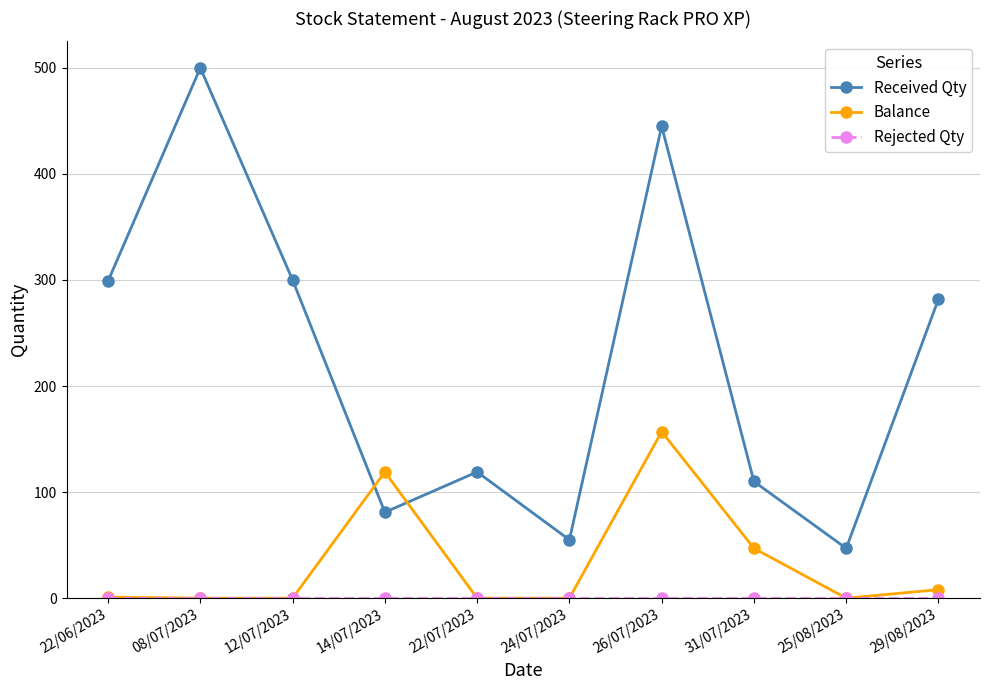

Read the Received Qty value at 25/08/2023.

47